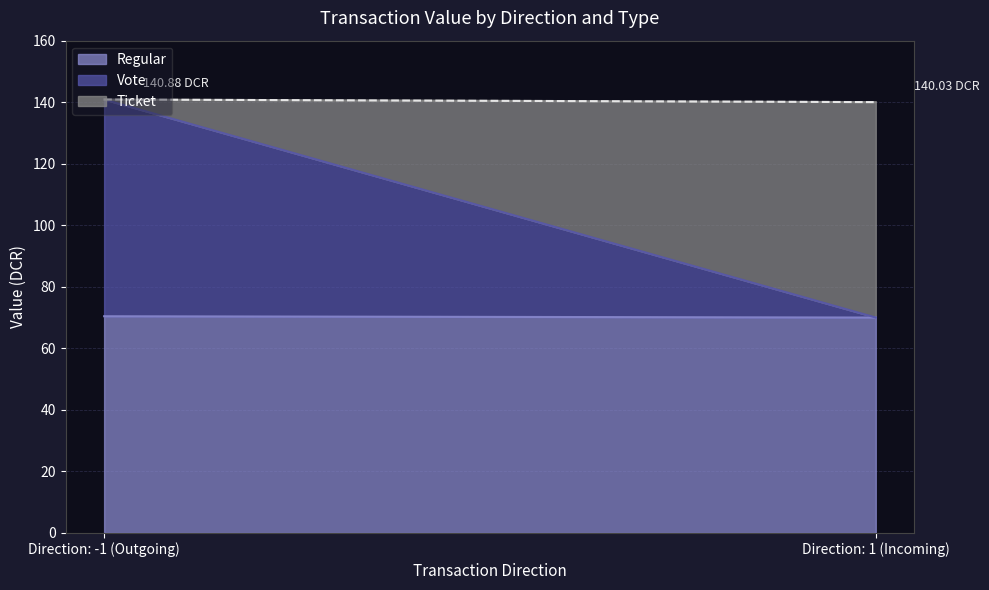

What is the difference between the highest and lowest values at 1?

70.0